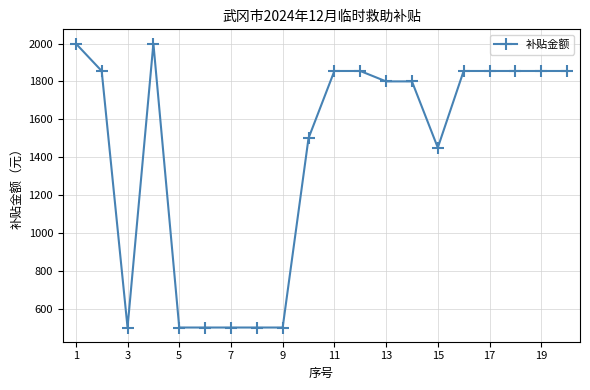

What is the difference between the maximum and minimum values?

1500